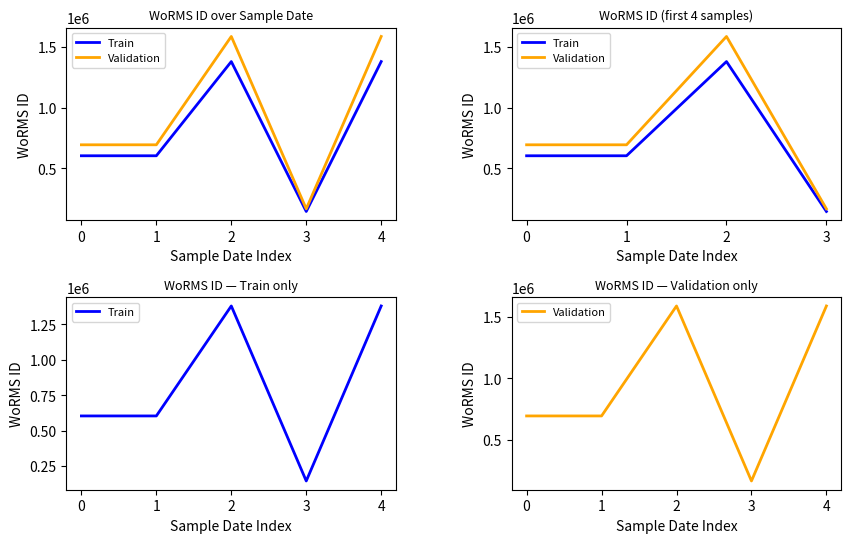

What is the spread (max minus min) of values at 4?

207060